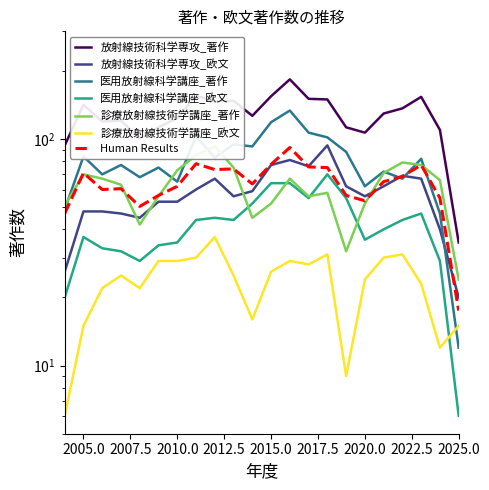

How many values in the 診療放射線技術学講座_欧文 series exceed 25?

10